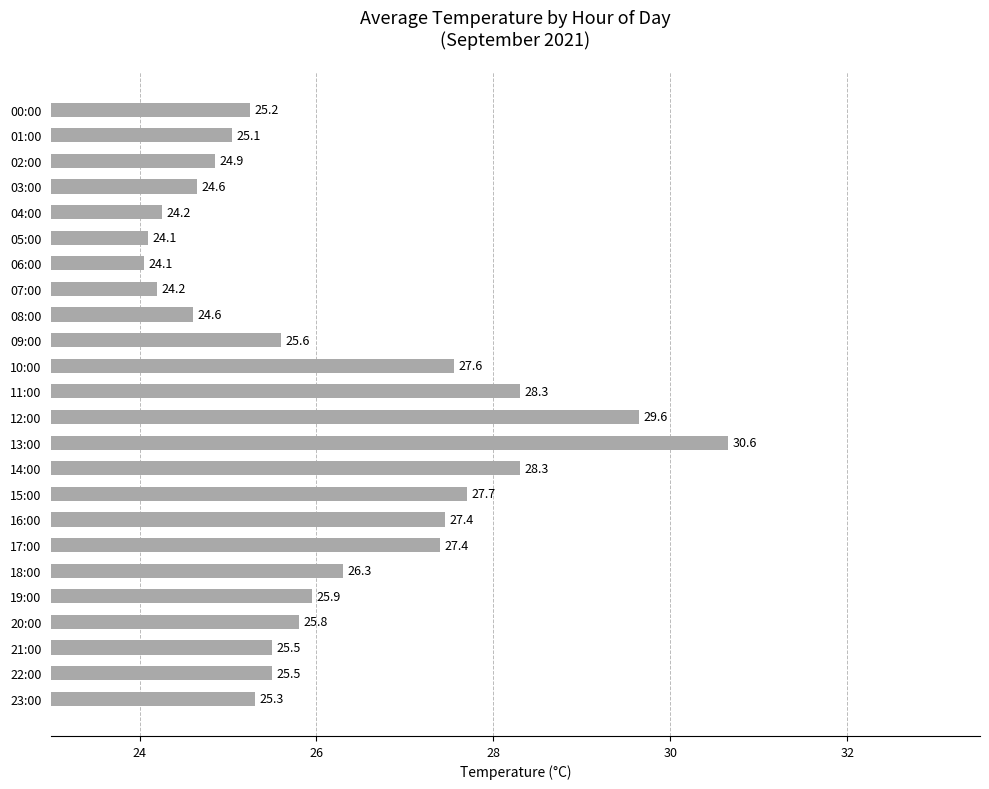

What is the label of the 10th bar from the top?

09:00